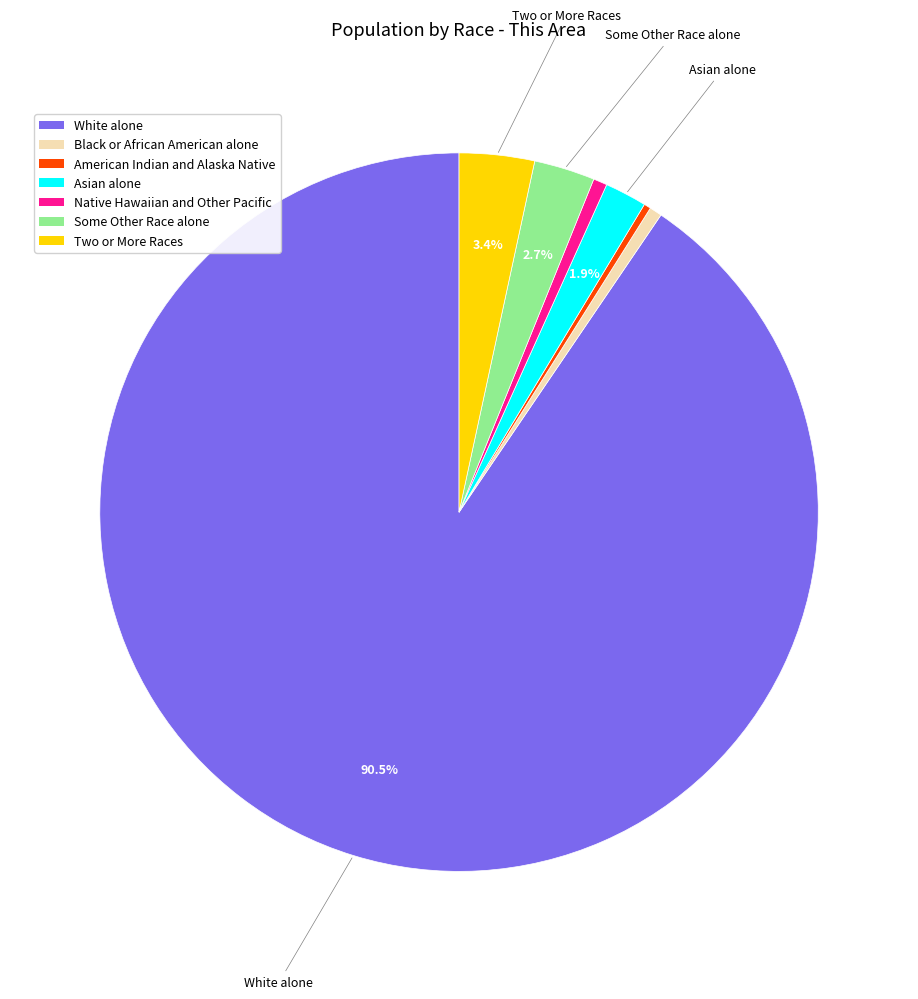

To the nearest percent, what is the difference between the White alone and Asian alone slice percentages?

89%